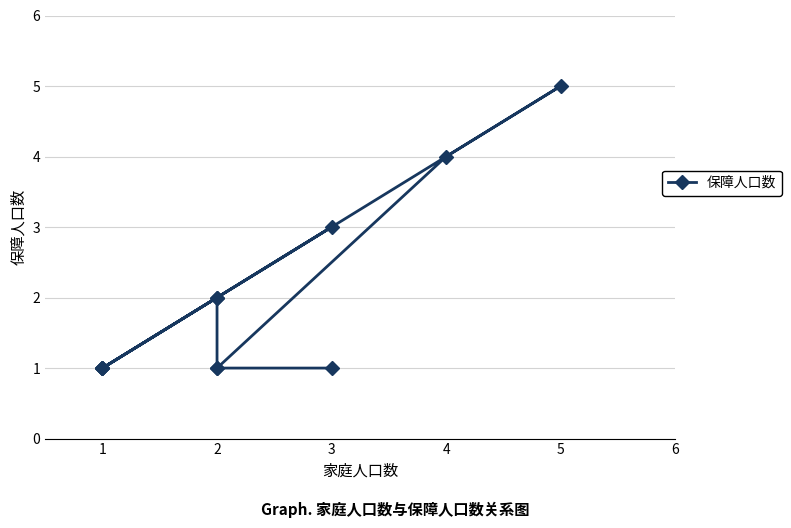

What is the maximum value shown in the chart?

5